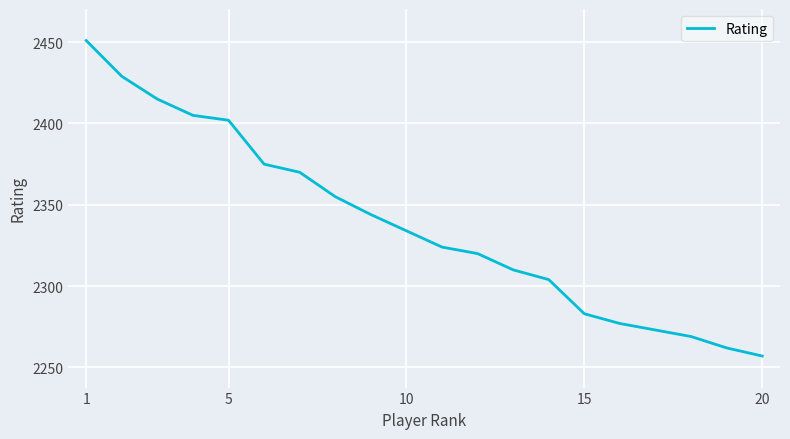

What is the greatest value displayed?

2451